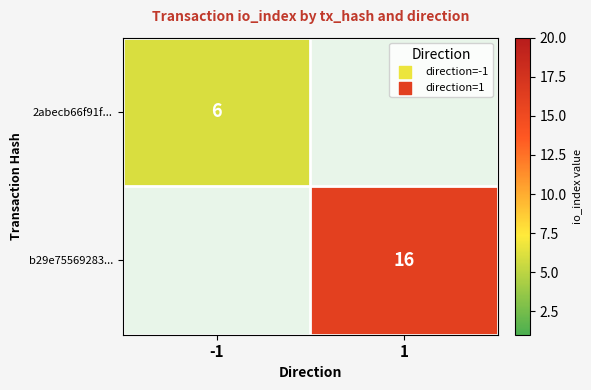

The b29e75569283... series shows 16 at 1. True or false?

True